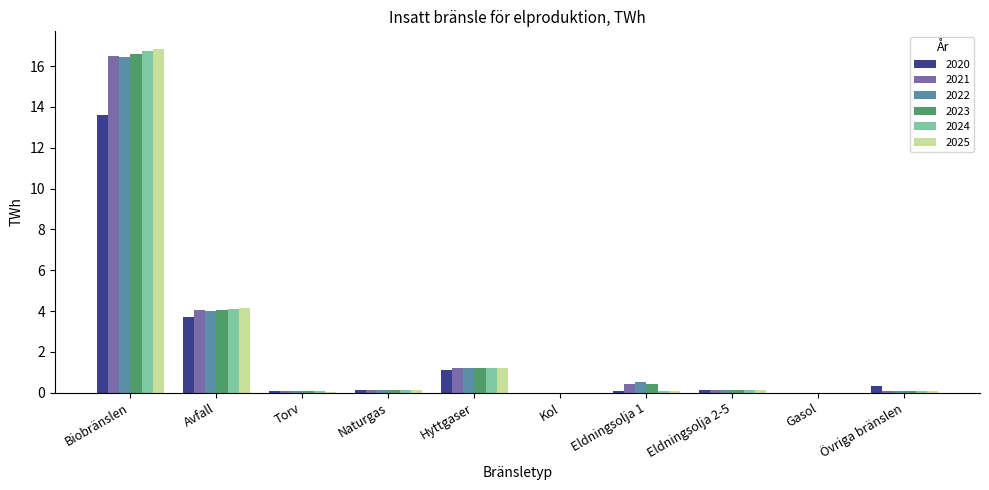

True or false: 2022 has a value of 0.3 at Hyttgaser.

False